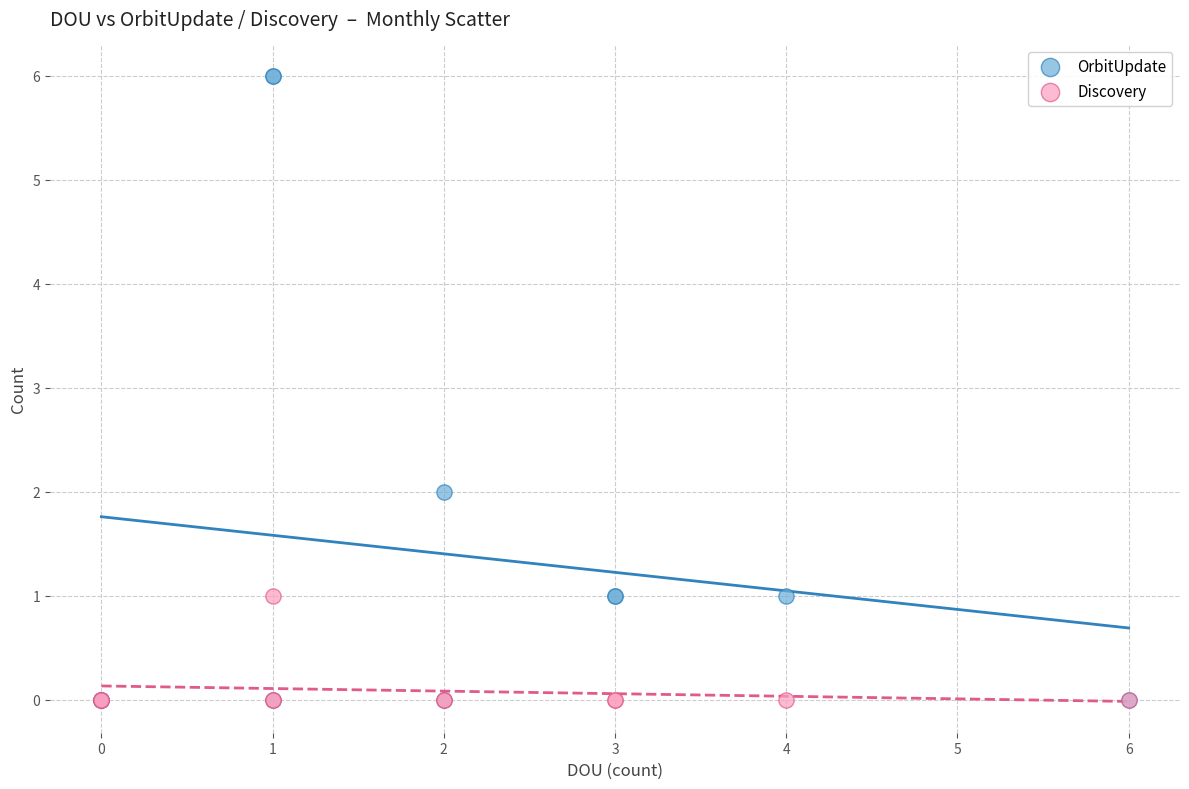

What are all the series names shown in the legend?

OrbitUpdate, Discovery